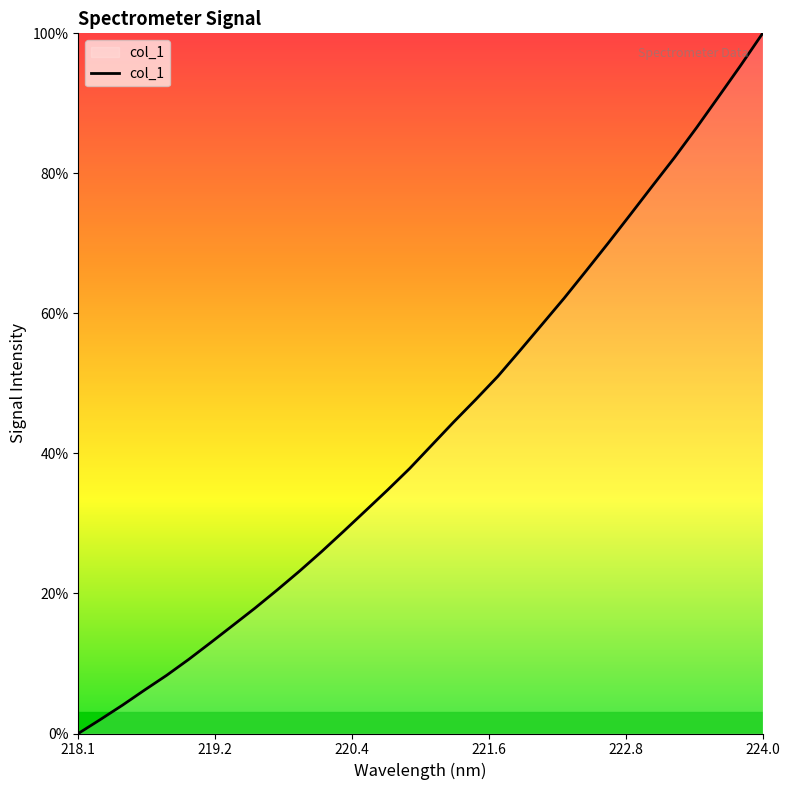

What is the greatest value displayed?

100.0